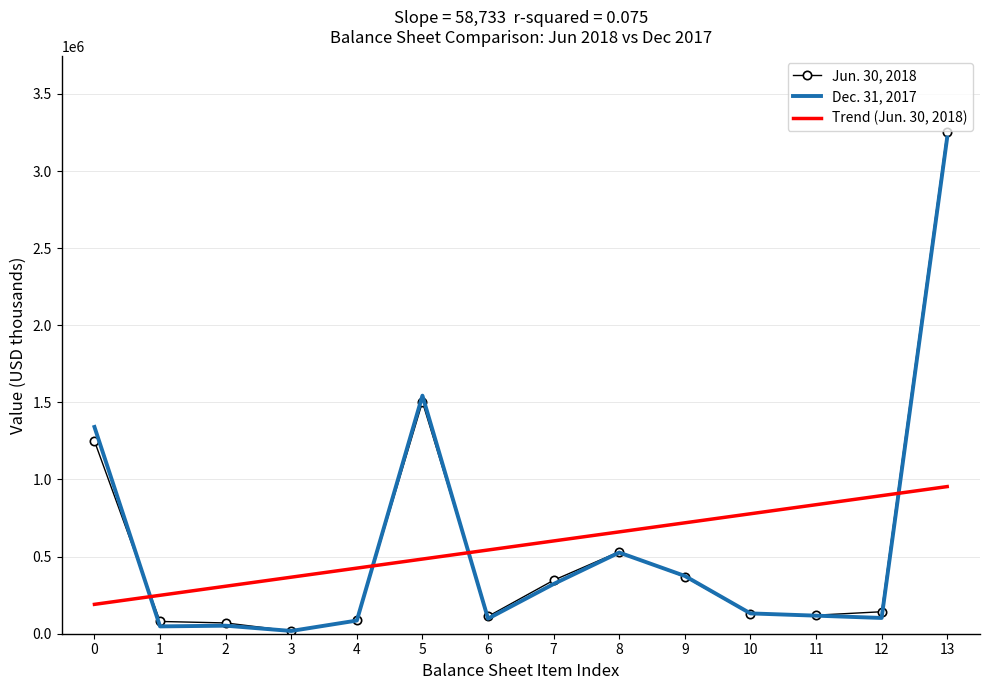

Which series has the largest range (max minus min)?

Jun. 30, 2018